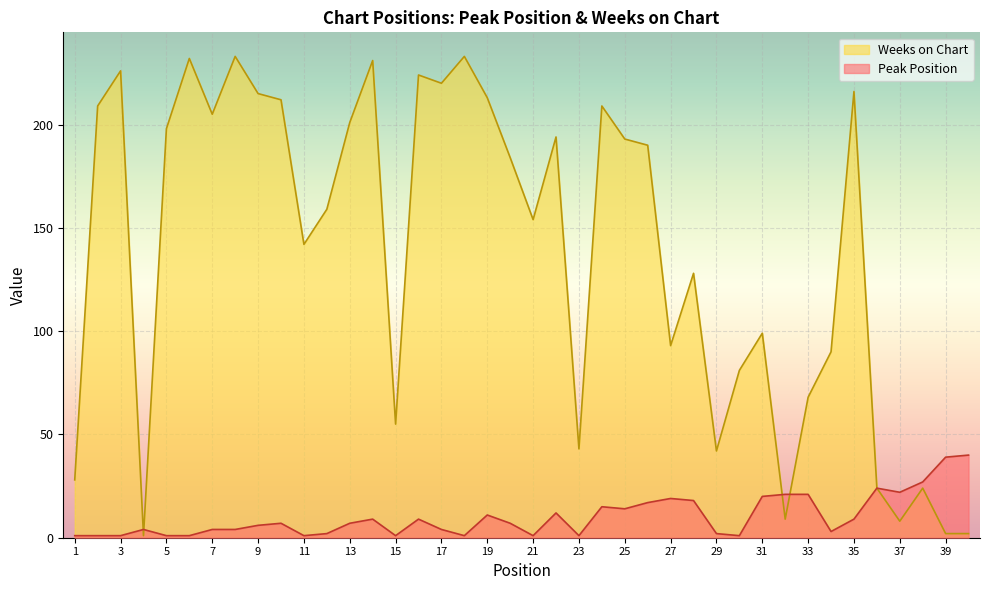

What is the highest value of the Peak Position series?

40